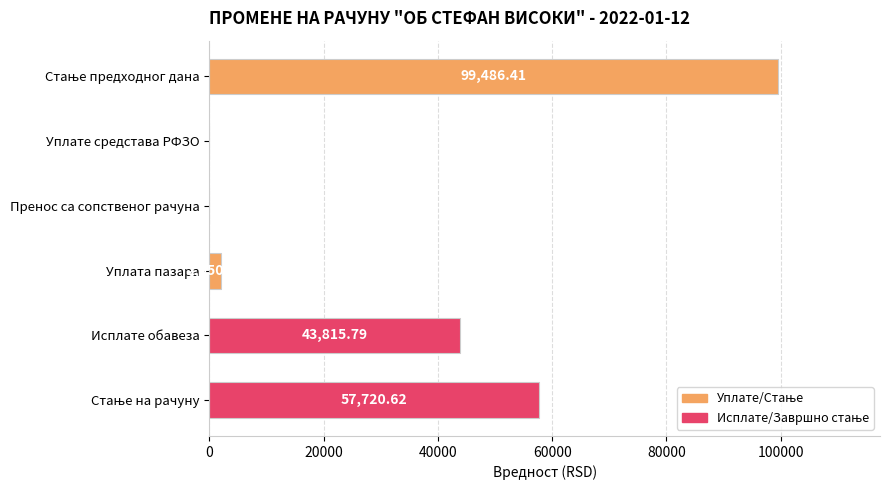

What is the sum of all values?

203072.8